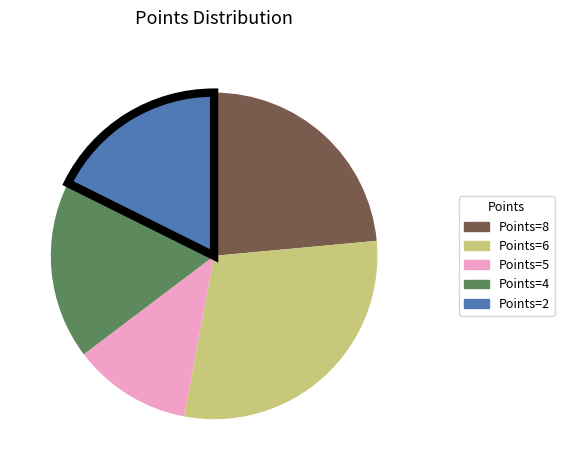

Does any single category account for the majority?

No